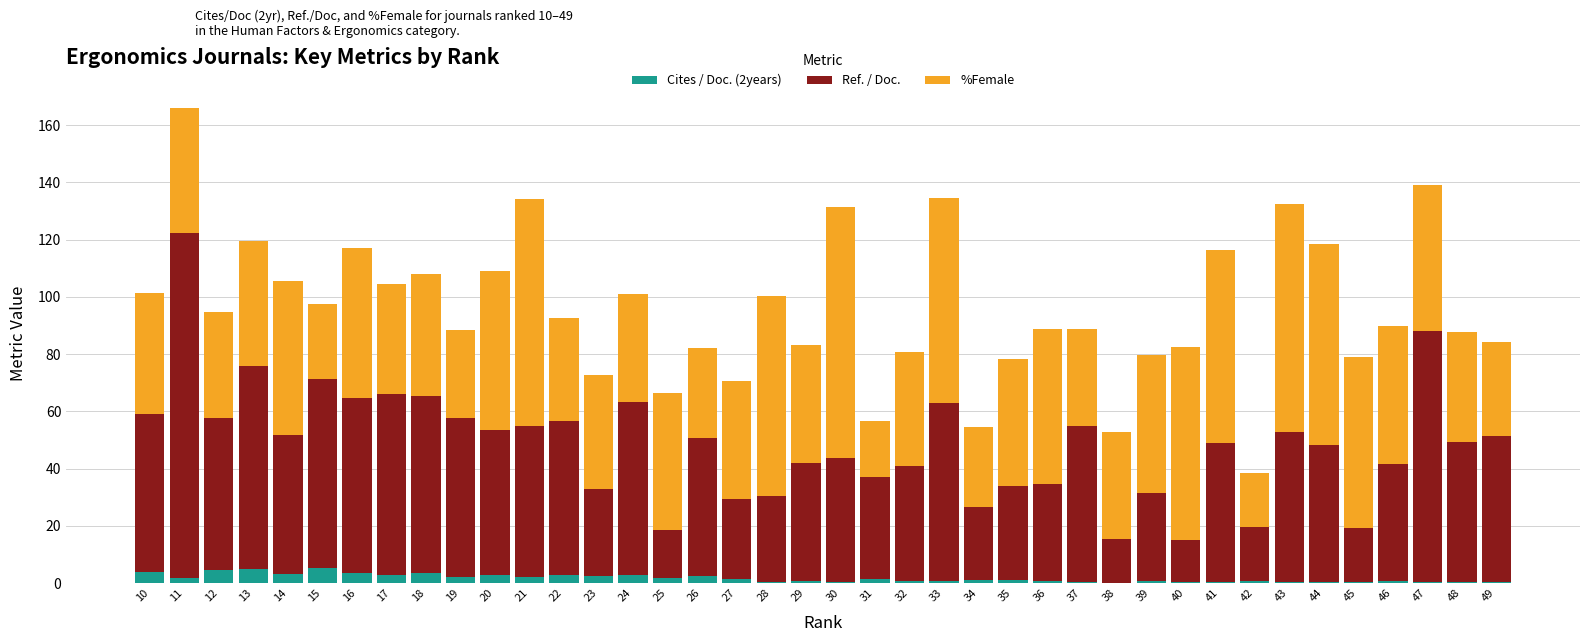

What is the sum of all Cites / Doc. (2years) values?

68.0